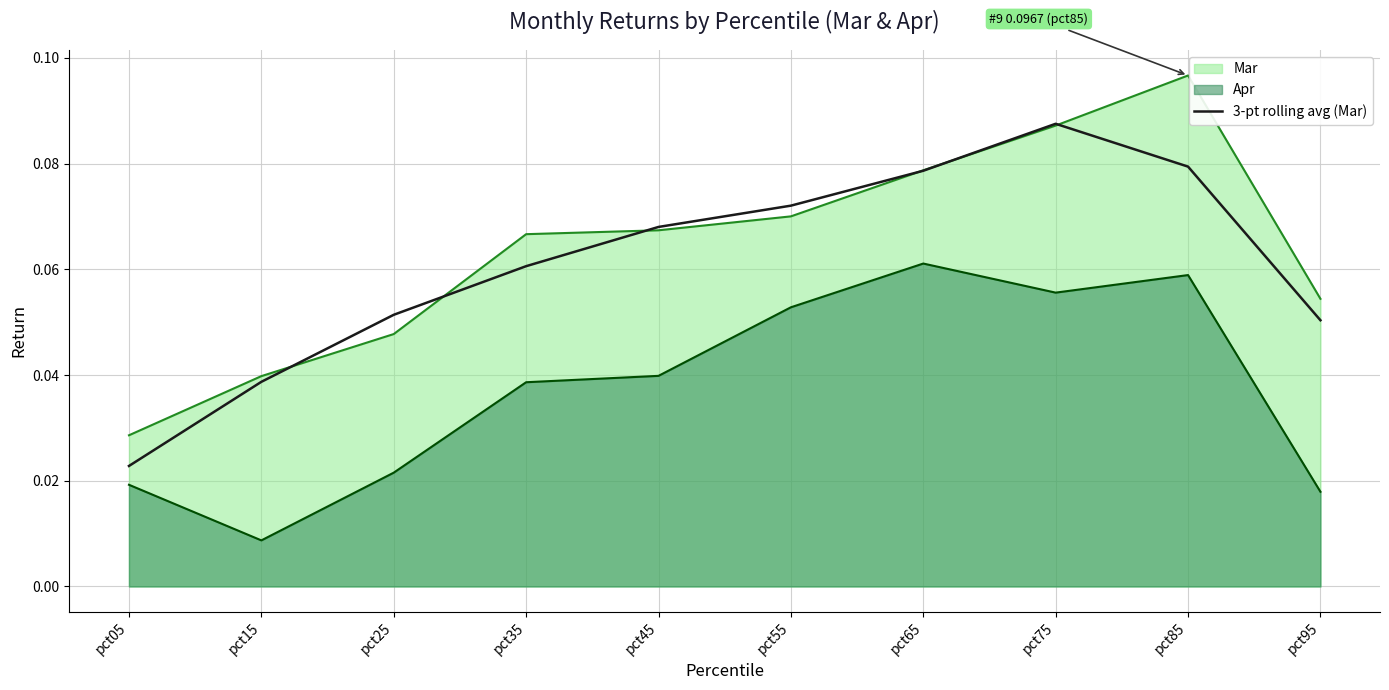

What is the sum of the values at pct45 and pct95?

0.1